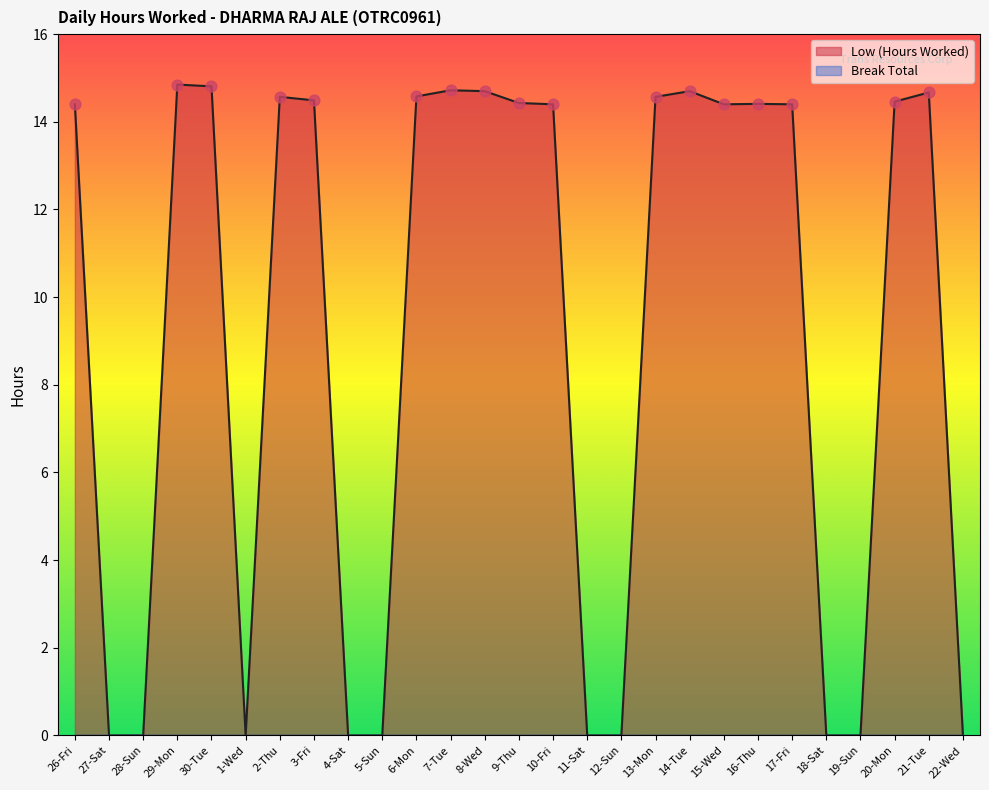

Approximately how many times larger is the value at 26-Fri compared to 6-Mon?

1.0